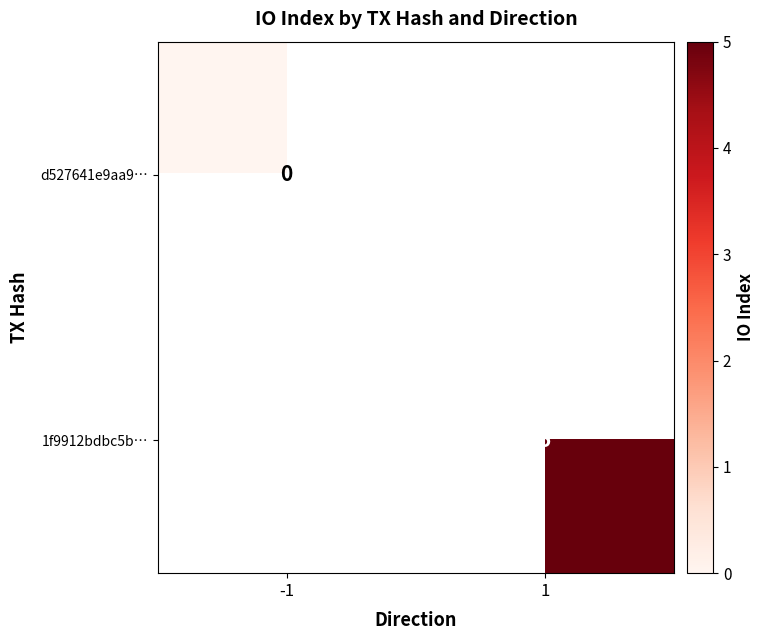

The 1f9912bdbc5b… series shows 7 at 1. True or false?

False